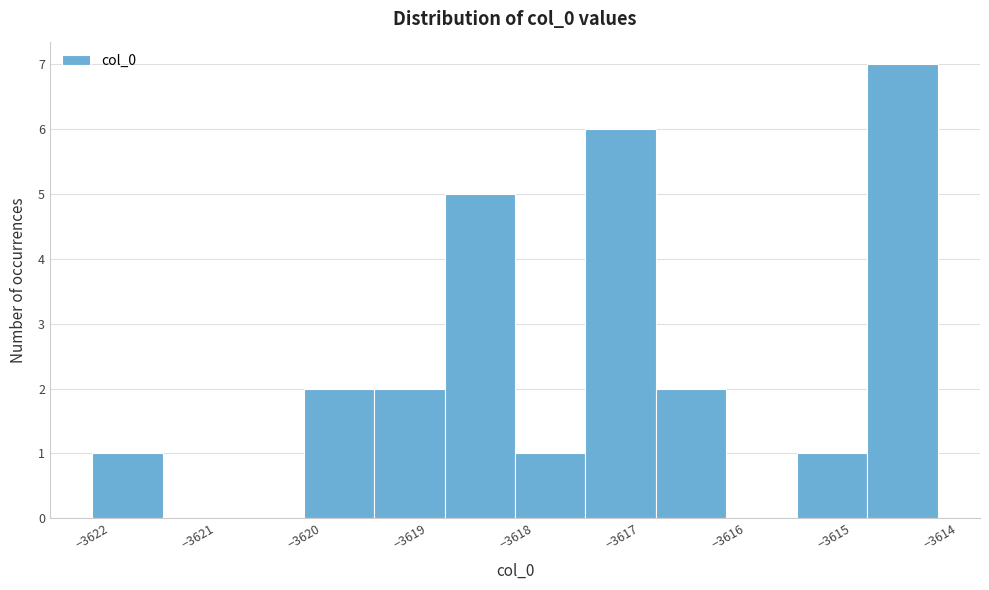

Over which range of the x-axis is the bar tallest?

-3614.7 to -3614.0